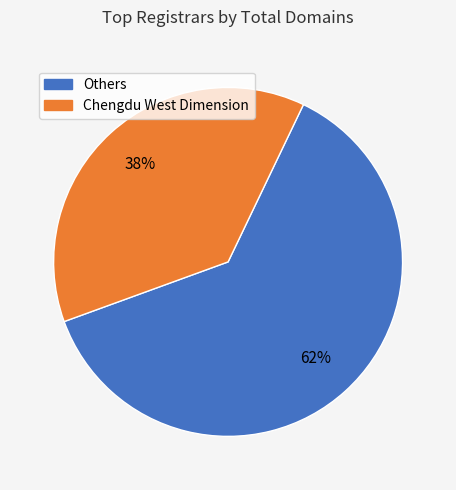

To the nearest percent, what is the average slice percentage?

50%